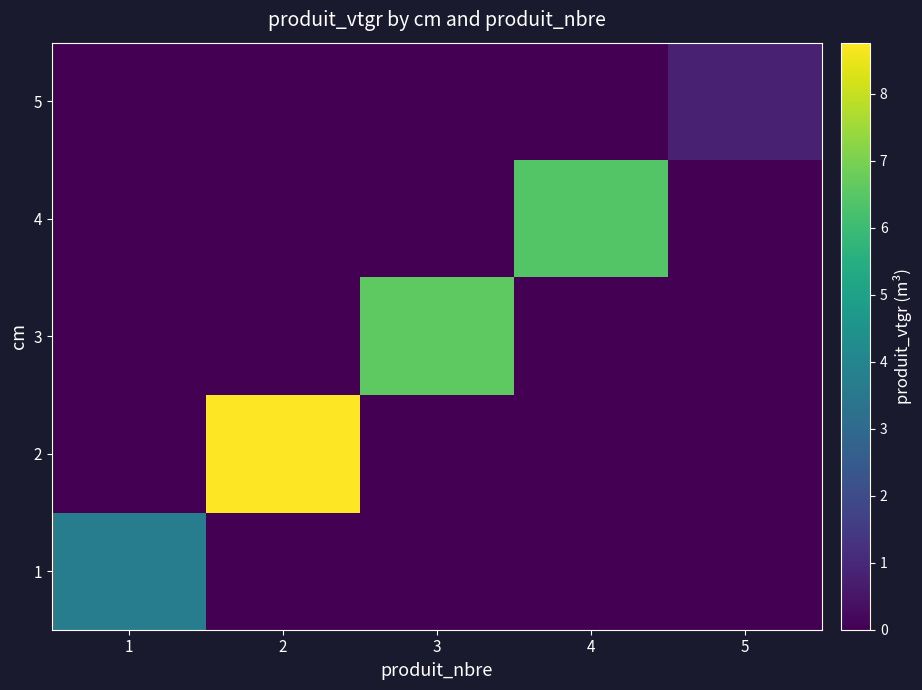

Which label corresponds to the smallest value in the chart?

2